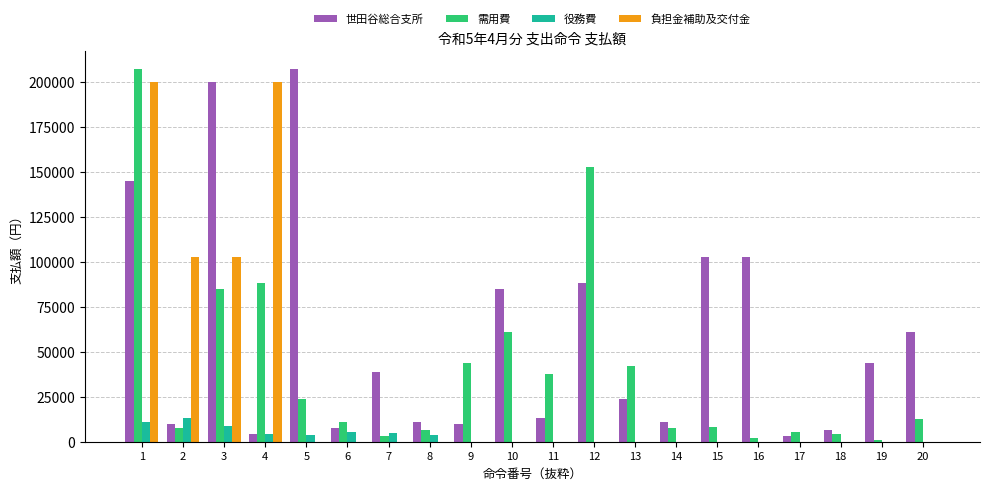

What is the difference between the 世田谷総合支所 values at 8 and 2?

1000